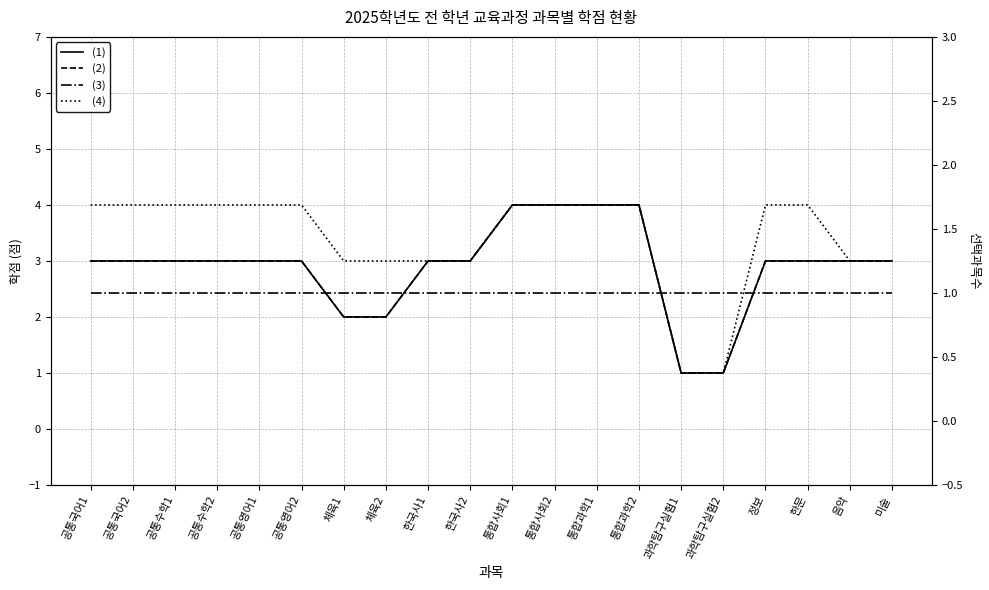

What is the total value across all series at 공통국어2?

11